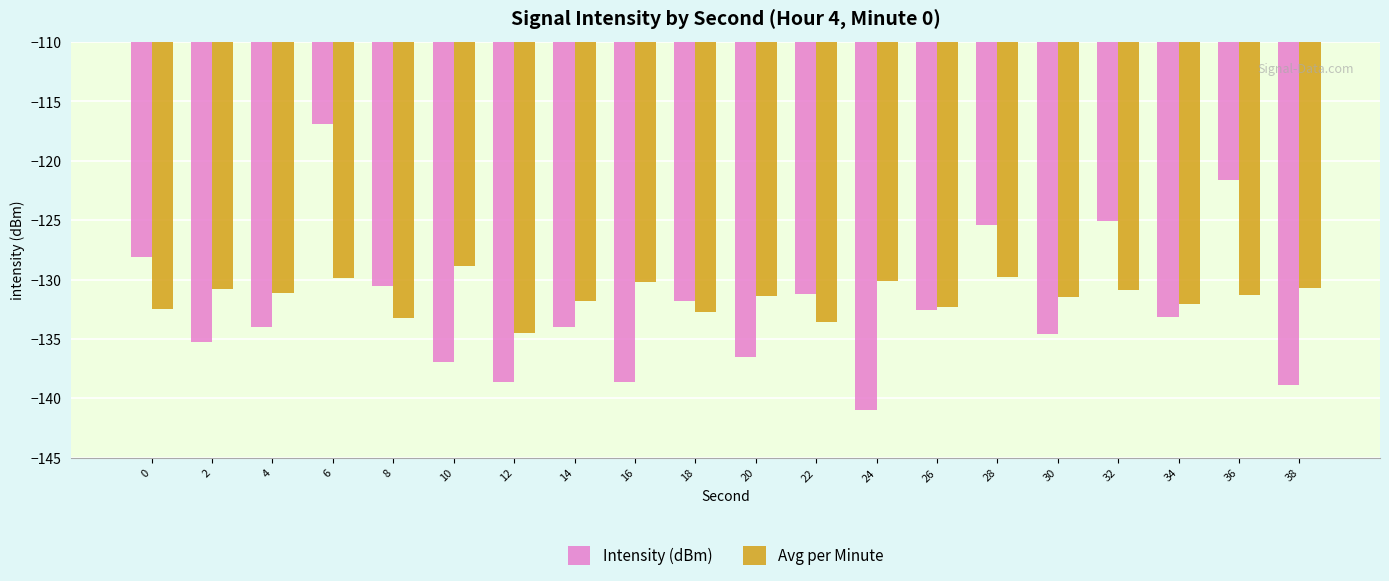

Is the value of Avg per Minute at 16 greater than the value of Intensity (dBm) at 36?

No